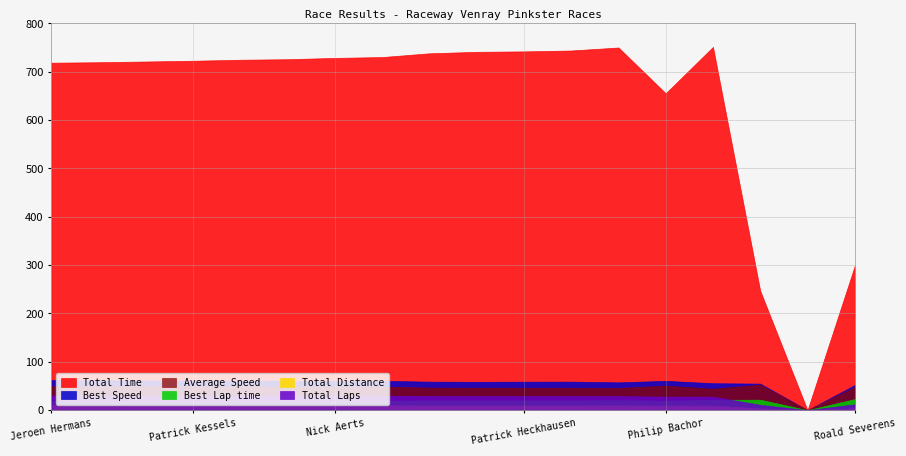

Where does the Total Time series first go above 726?

Mike Kessels